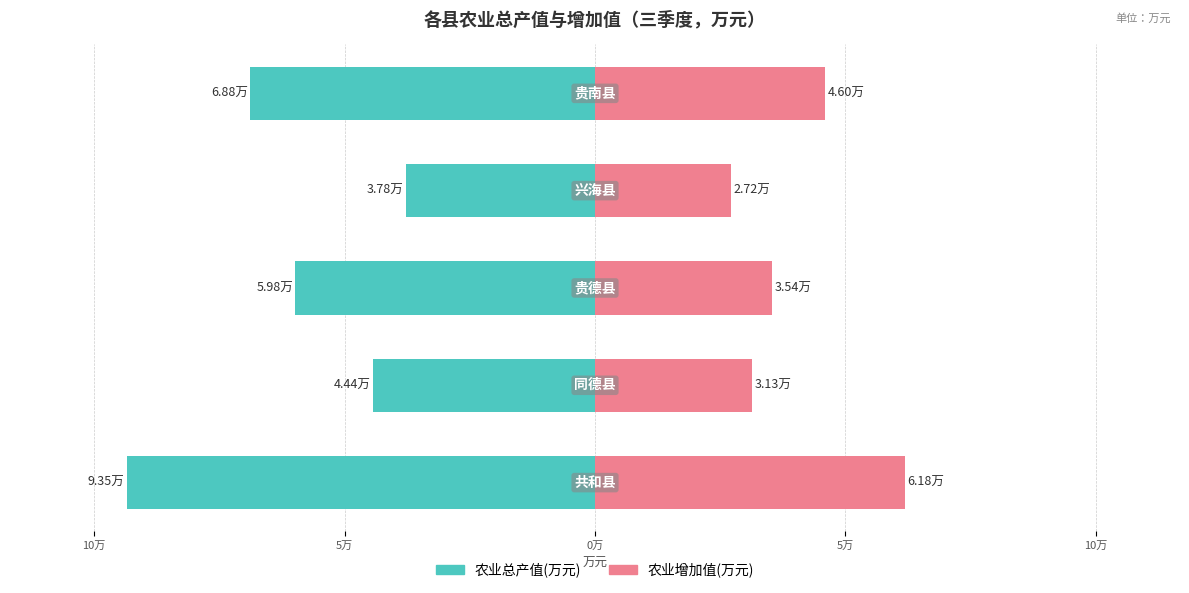

Is it true that 农业总产值(万元) equals -37823.2 at 0万?

True